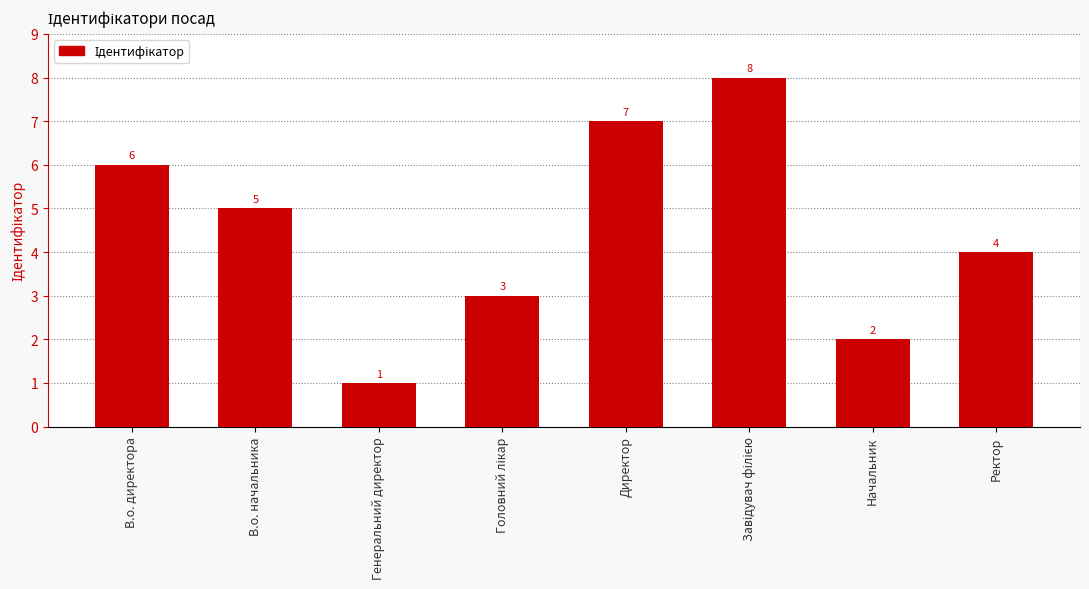

Reading left to right, extract all data points from this chart.

6	5	1	3	7	8	2	4